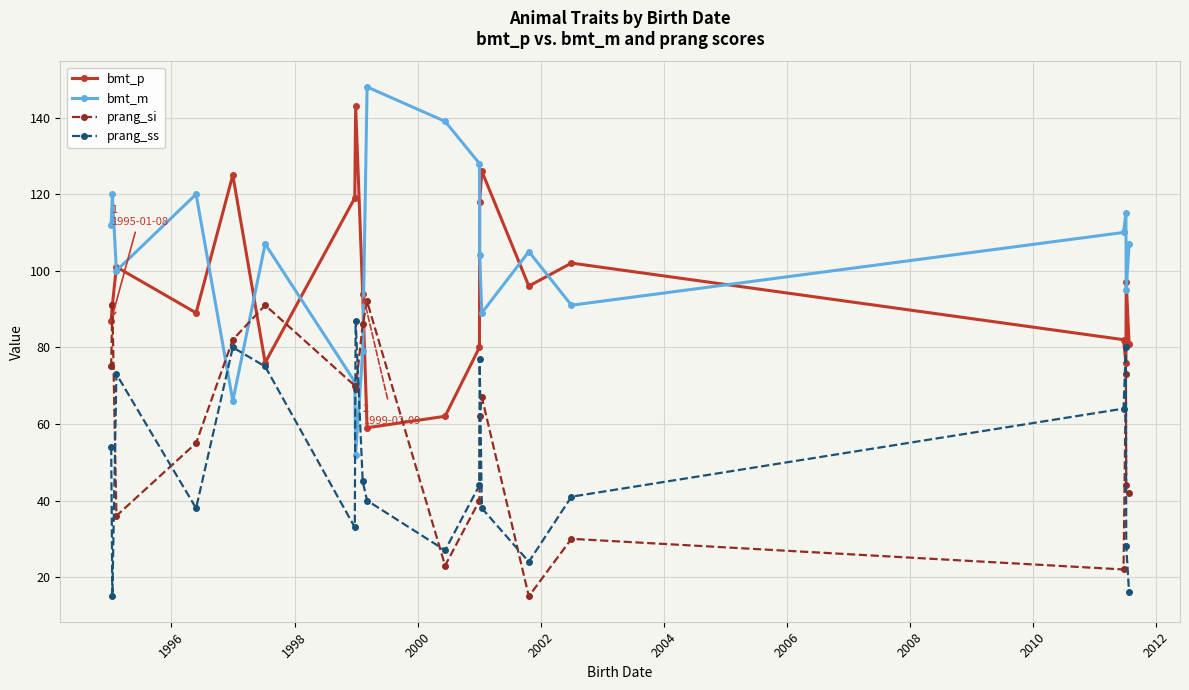

Which series has the largest range (max minus min)?

bmt_m